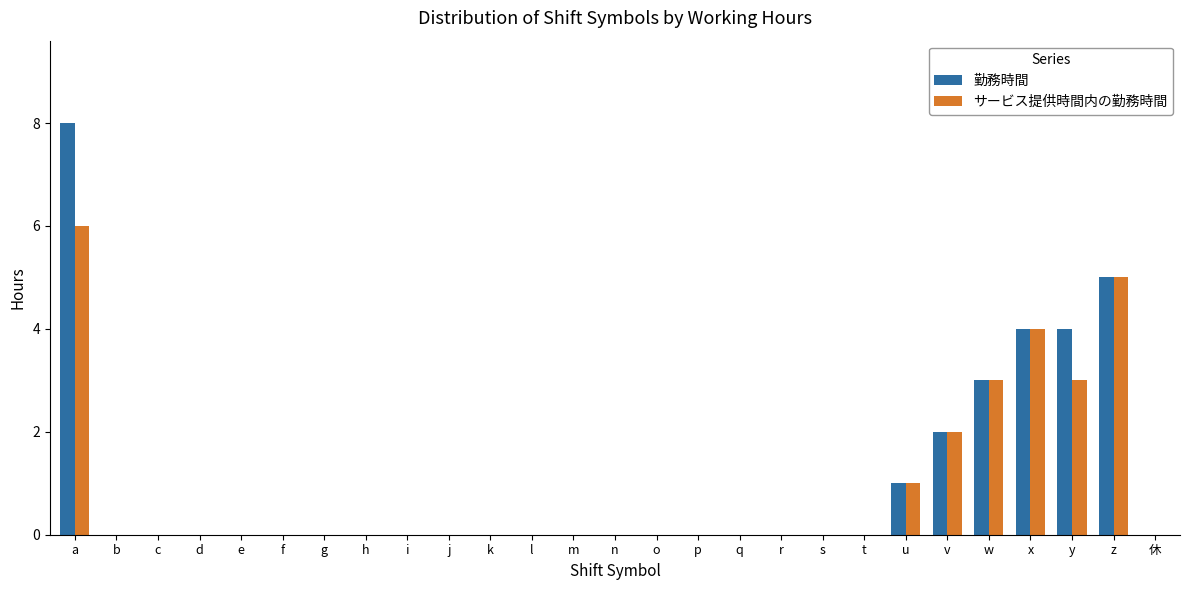

How many series are shown in this chart?

2